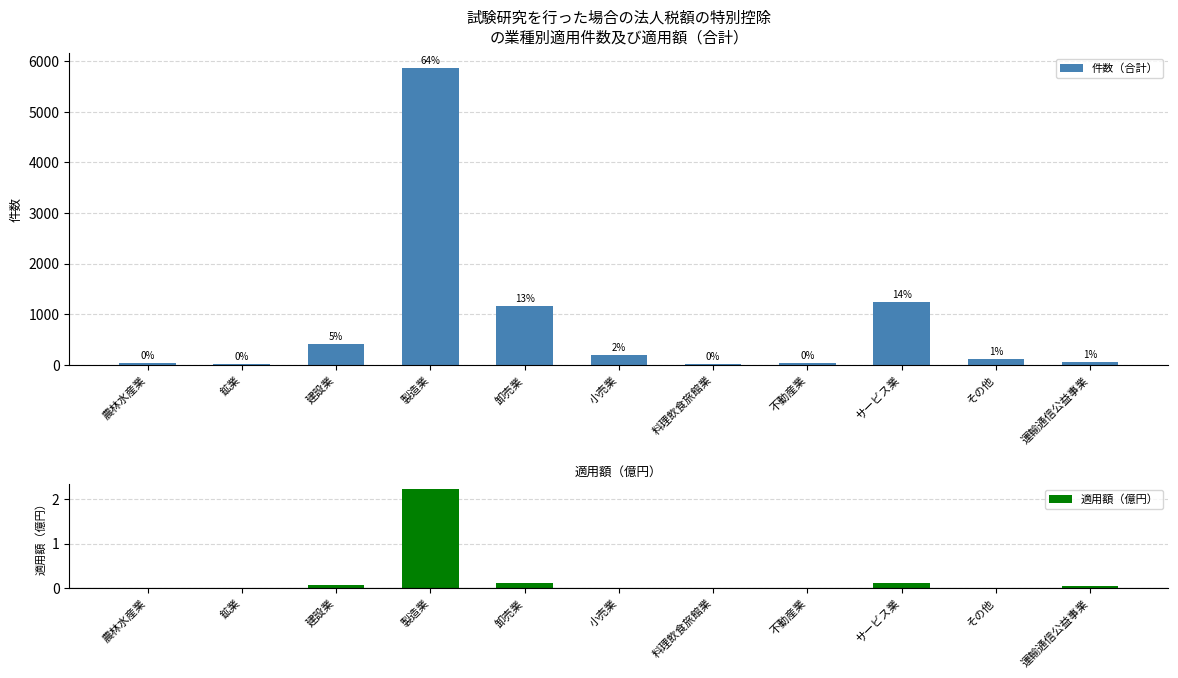

List the series in order of their overall mean, lowest first.

適用額（億円）, 件数（合計）